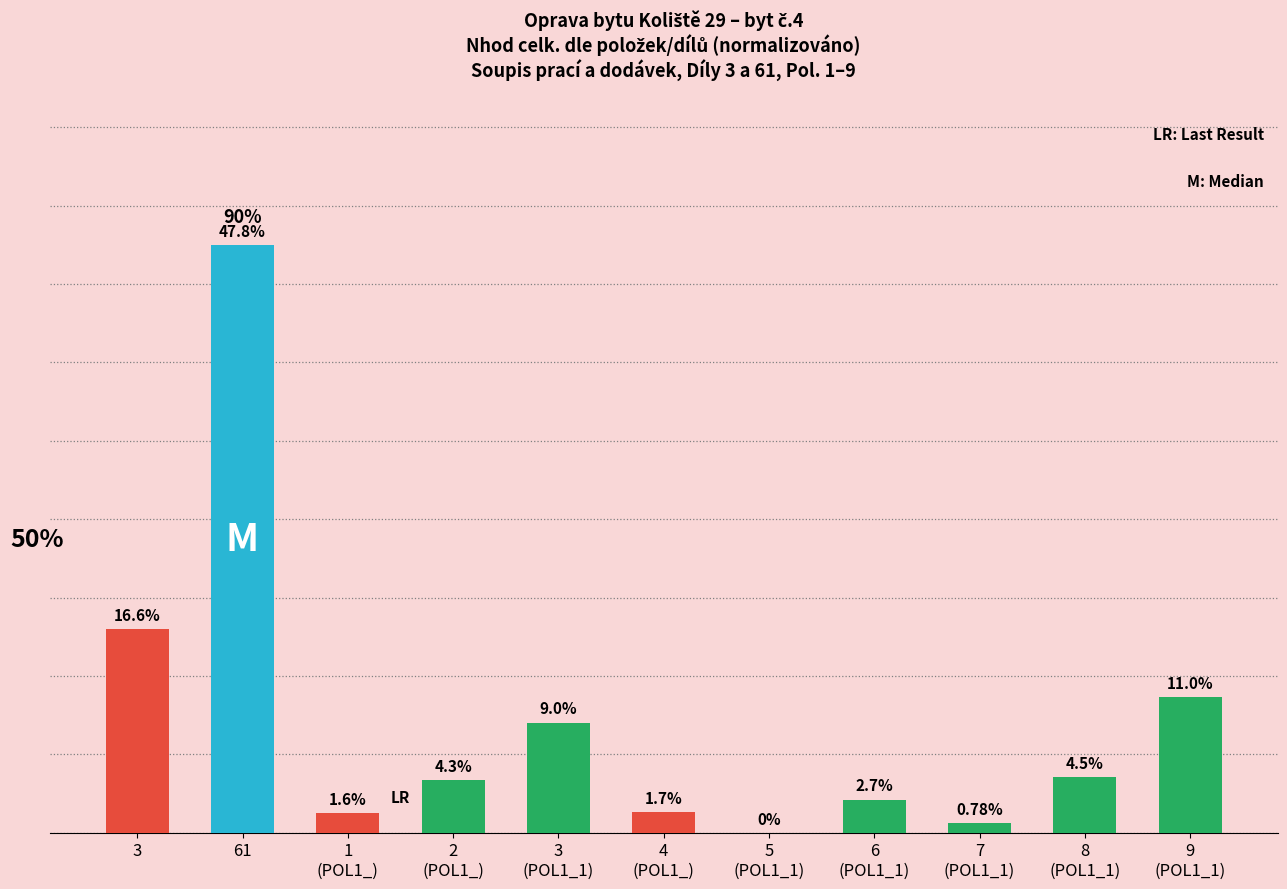

What is the sum of the values at 3 and 8
(POL1_1)?

21.1